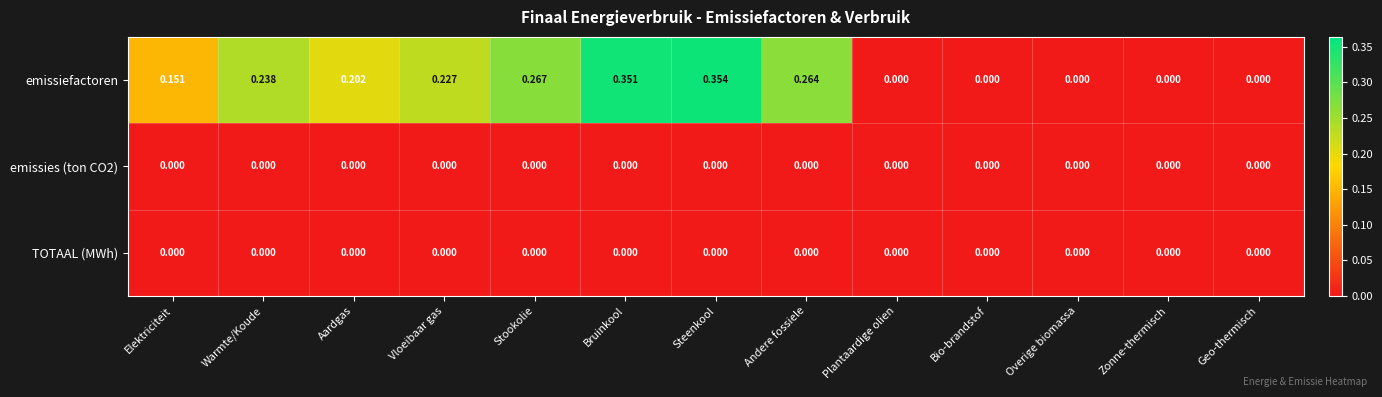

Which series changed the most between Andere fossiele and Bio-brandstof?

emissiefactoren